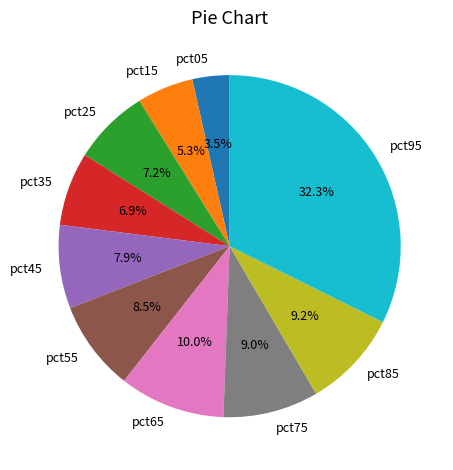

What is the largest slice in the pie chart?

pct95